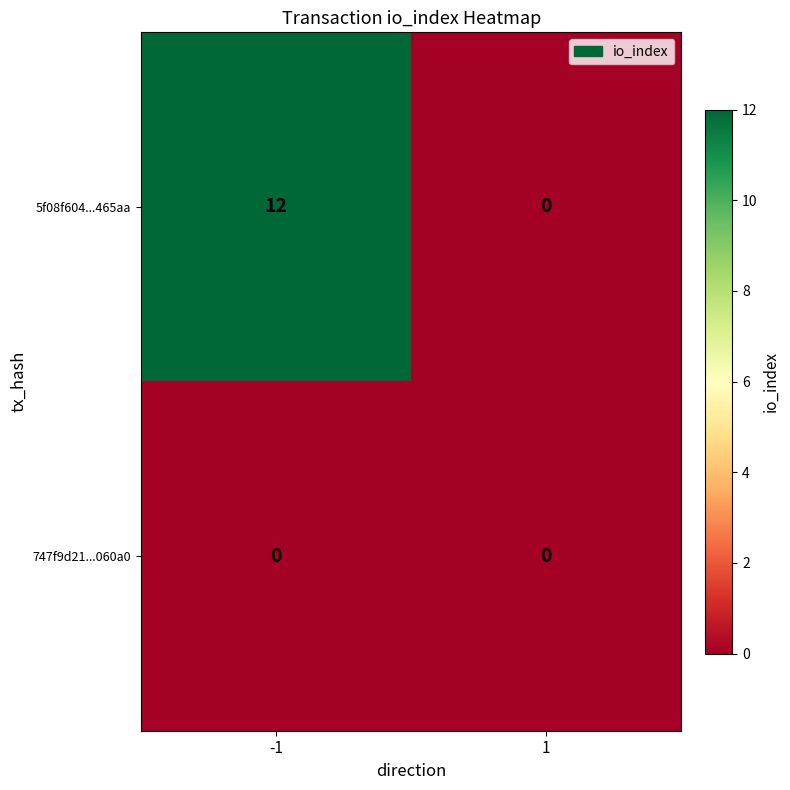

Reading left to right, what are all the values shown in this chart?

5f08f604...465aa: -1=12	1=0
747f9d21...060a0: -1=0	1=0